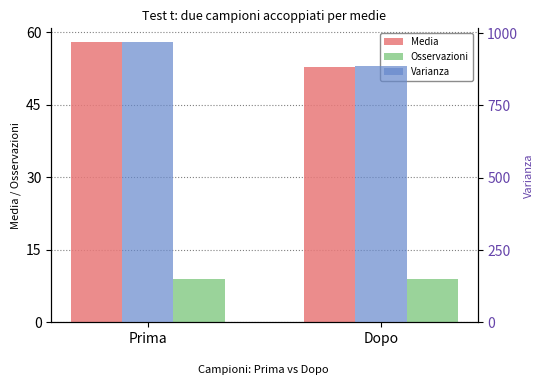

What is the label of the 2nd bar from the right?

Prima